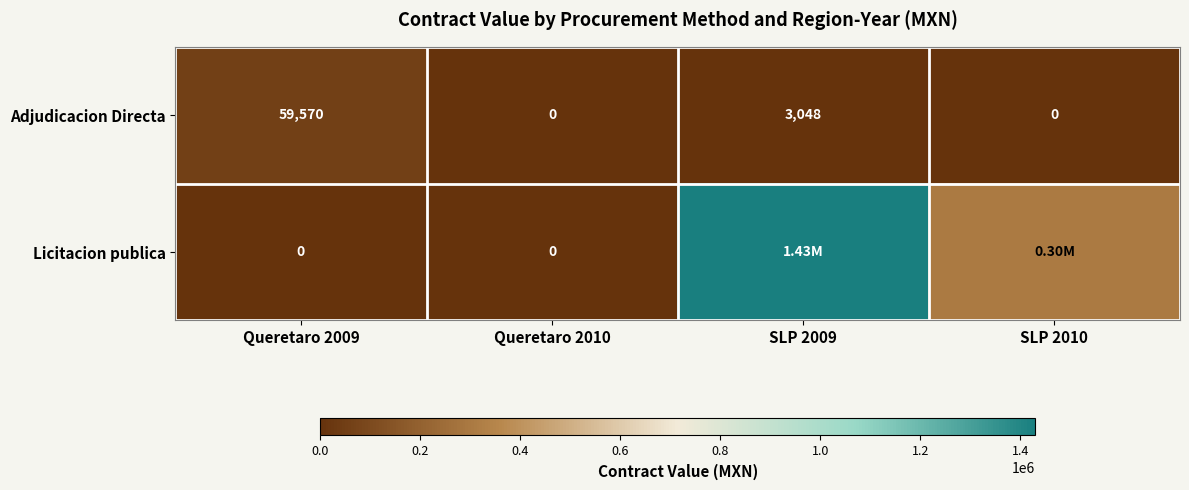

How many values in Adjudicacion Directa are above zero?

2